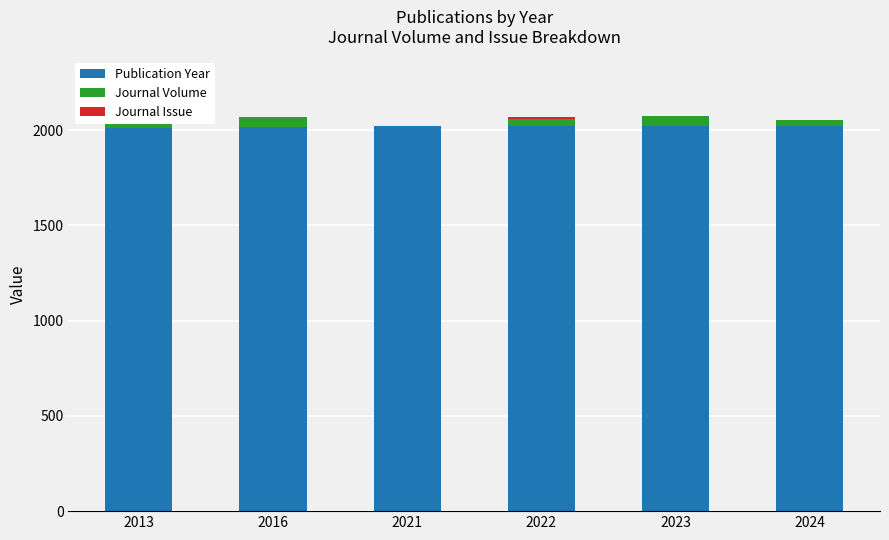

The value of Publication Year at 2021 is 491. True or false?

False